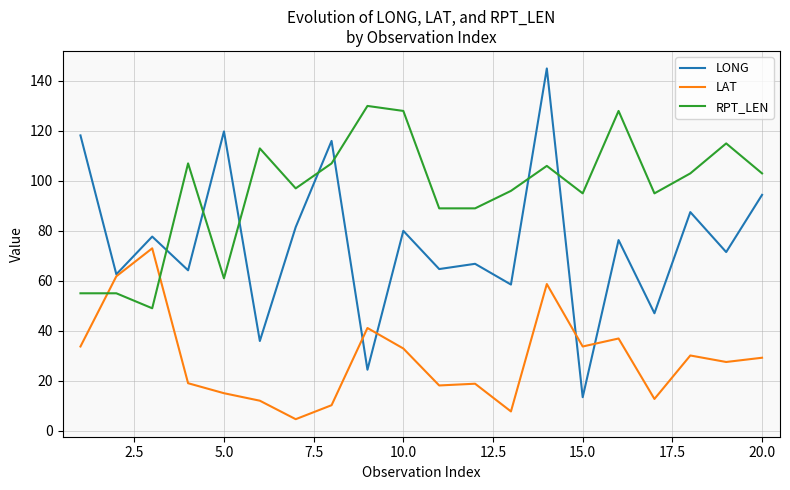

Which series has the largest total across all categories?

RPT_LEN